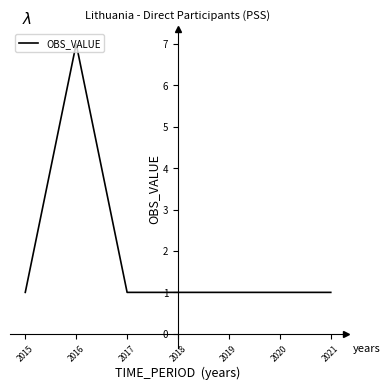

What is the difference between the maximum and minimum values?

6